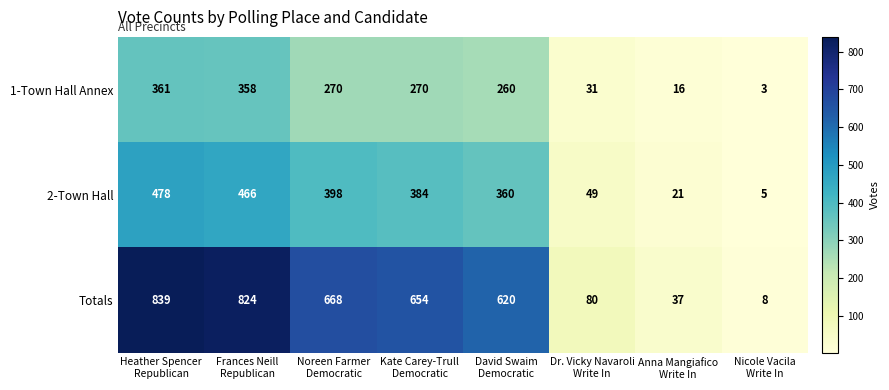

At which category is the sum across all series the highest?

Heather Spencer
Republican